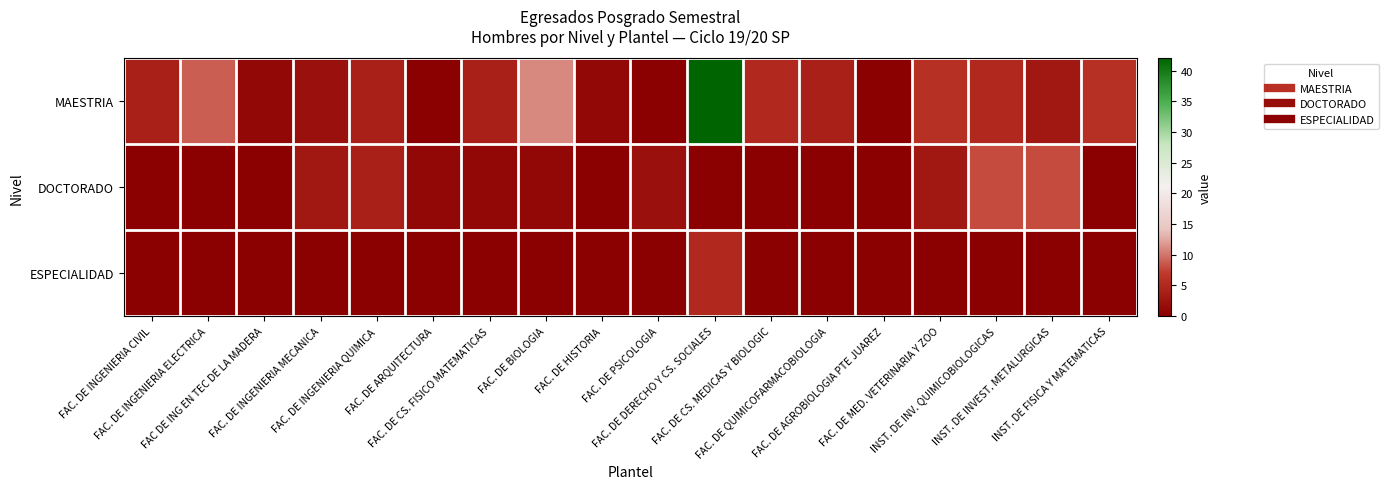

How many series are shown in this chart?

3